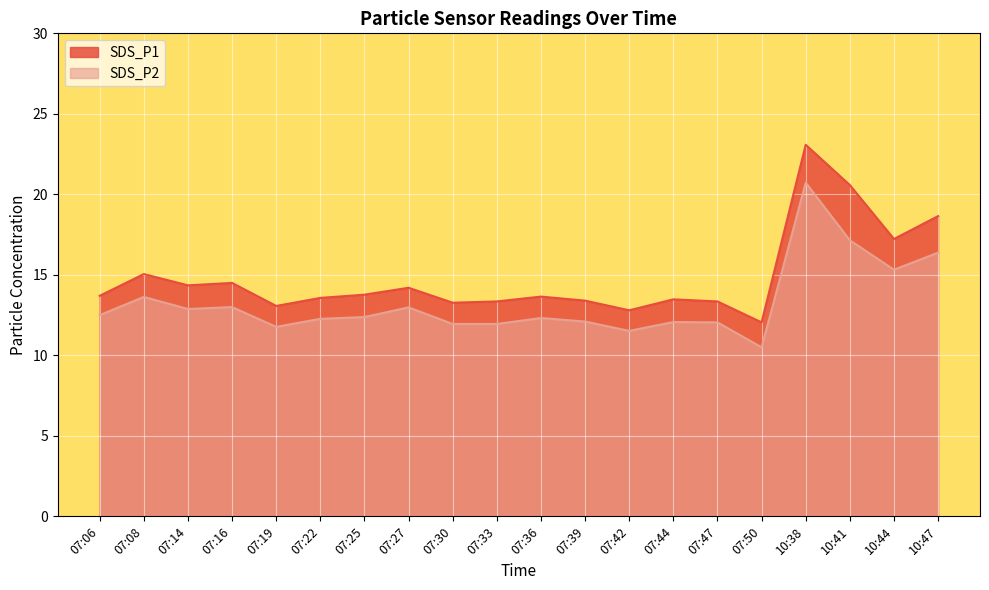

Which has a higher value, 07:16 or 07:27?

07:16